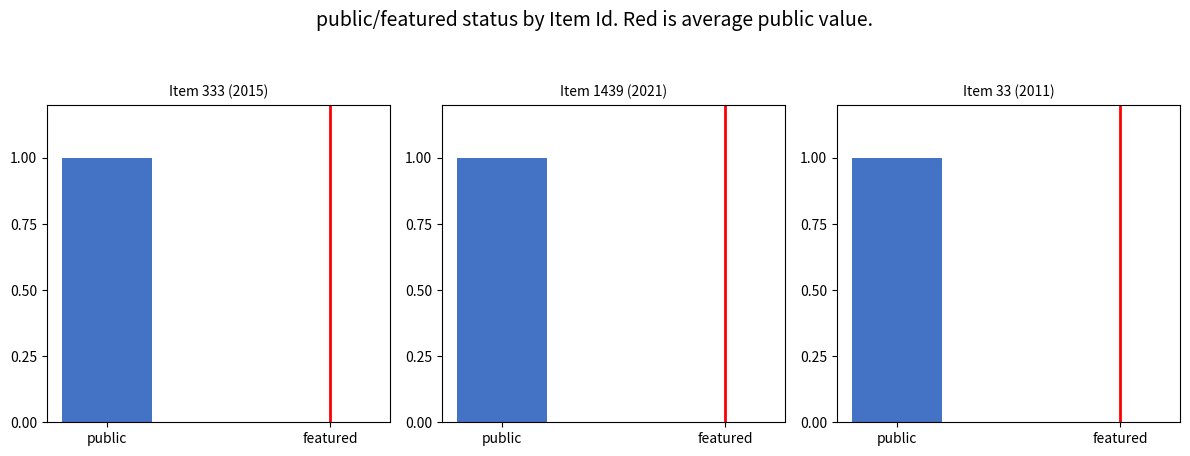

At how many categories does at least one series exceed 0?

2